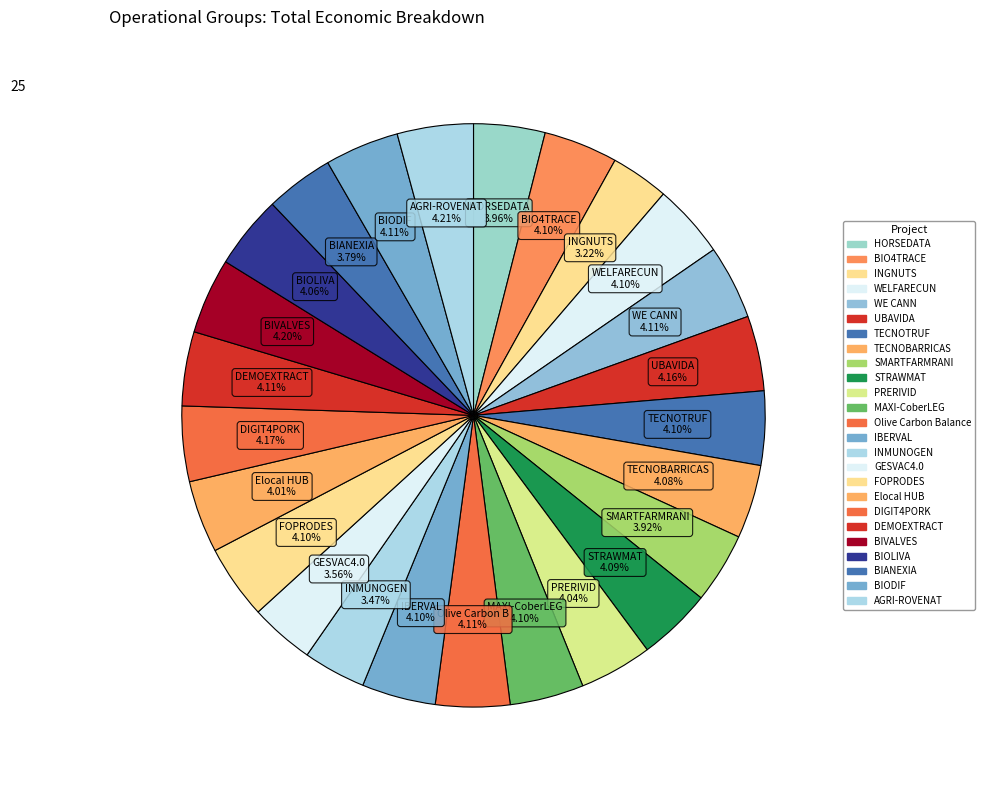

How many segments does this pie chart have?

25